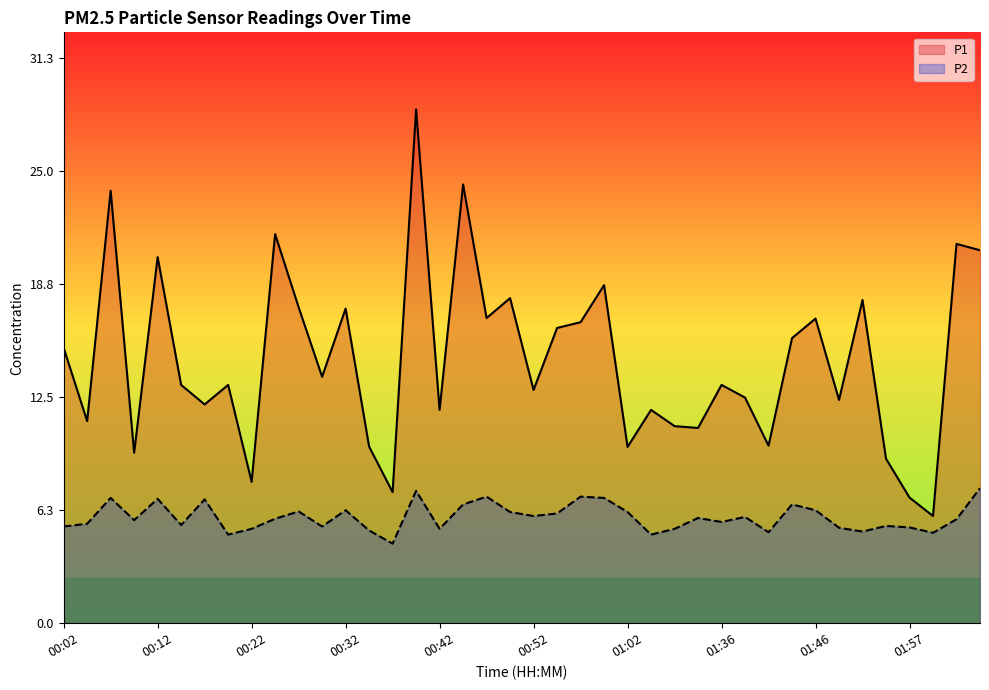

In P2, how many points are lower than both neighbors (excluding endpoints)?

12